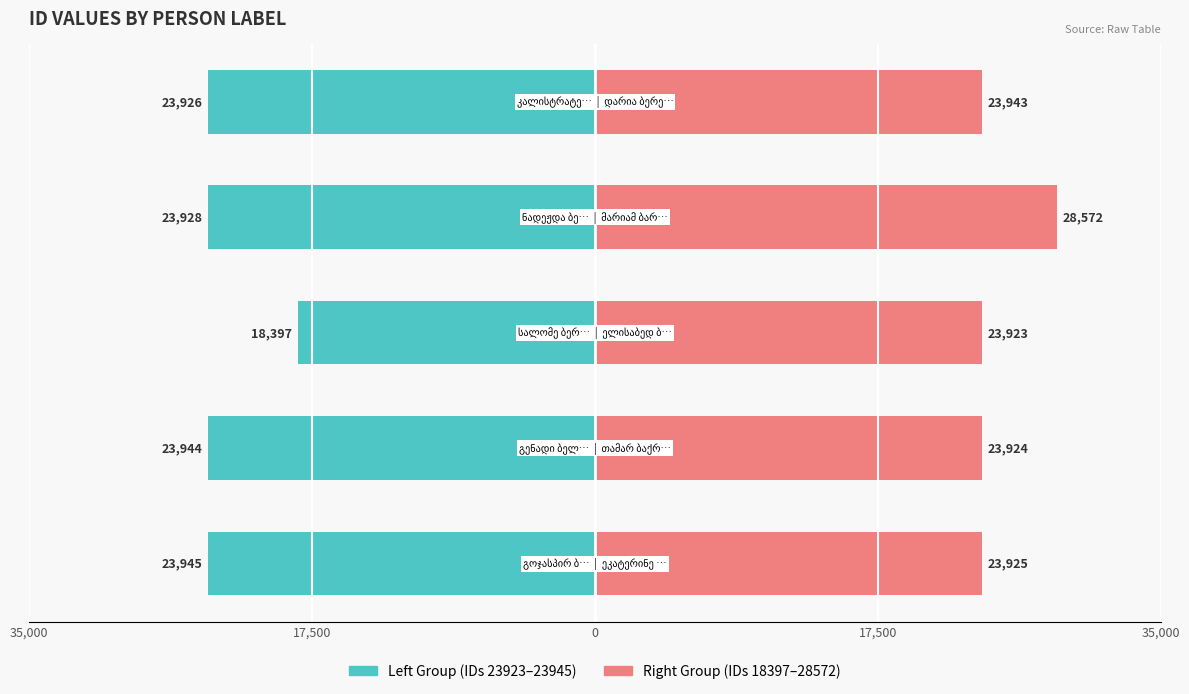

At 17,500, list the series in order from largest to smallest.

Right Group, Left Group